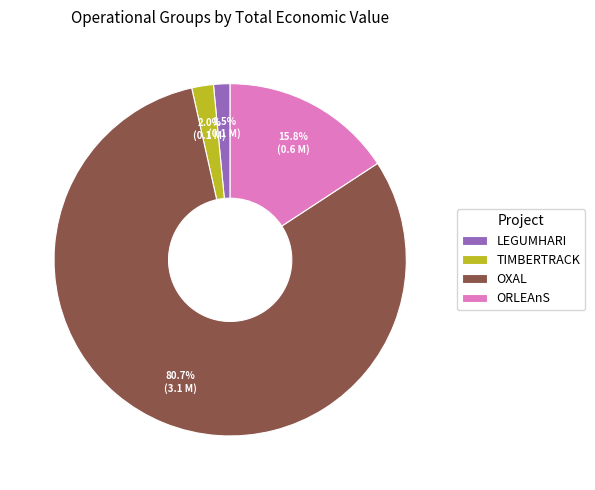

To the nearest percent, what is the combined percentage of ORLEAnS and OXAL?

96%